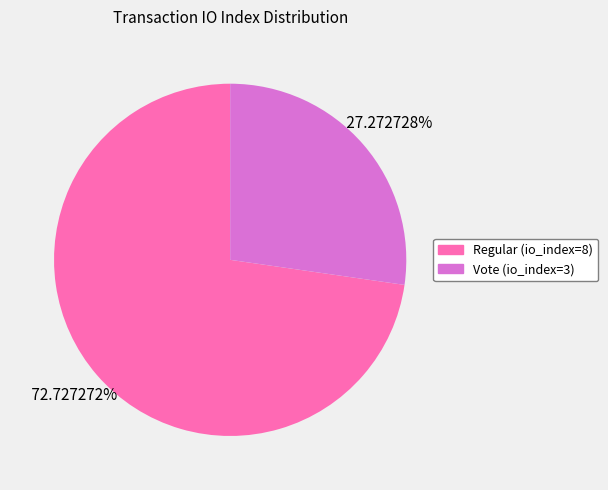

What is the total percentage of Regular (io_index=8) and Vote (io_index=3)?

100.0%